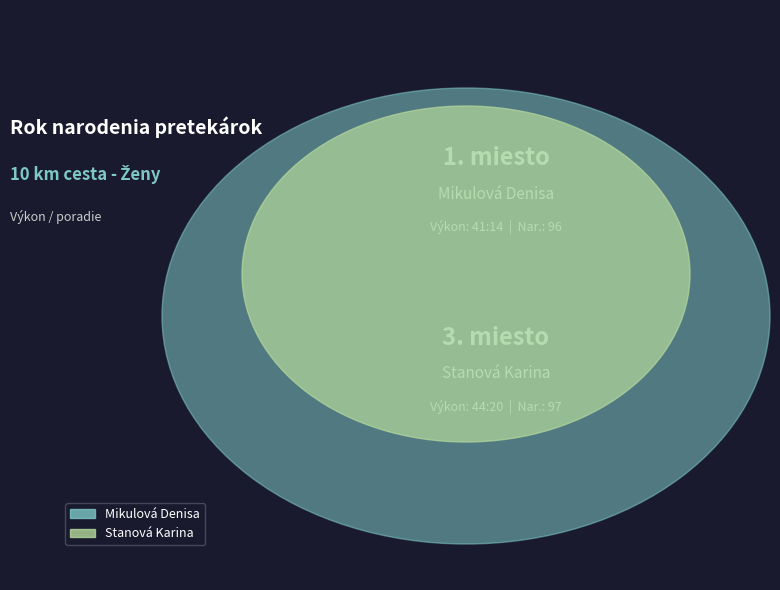

What is the majority slice?

Stanová Karina